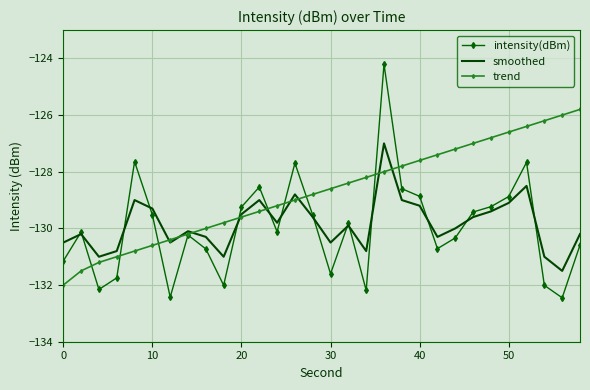

What is the smallest value displayed?

-132.4